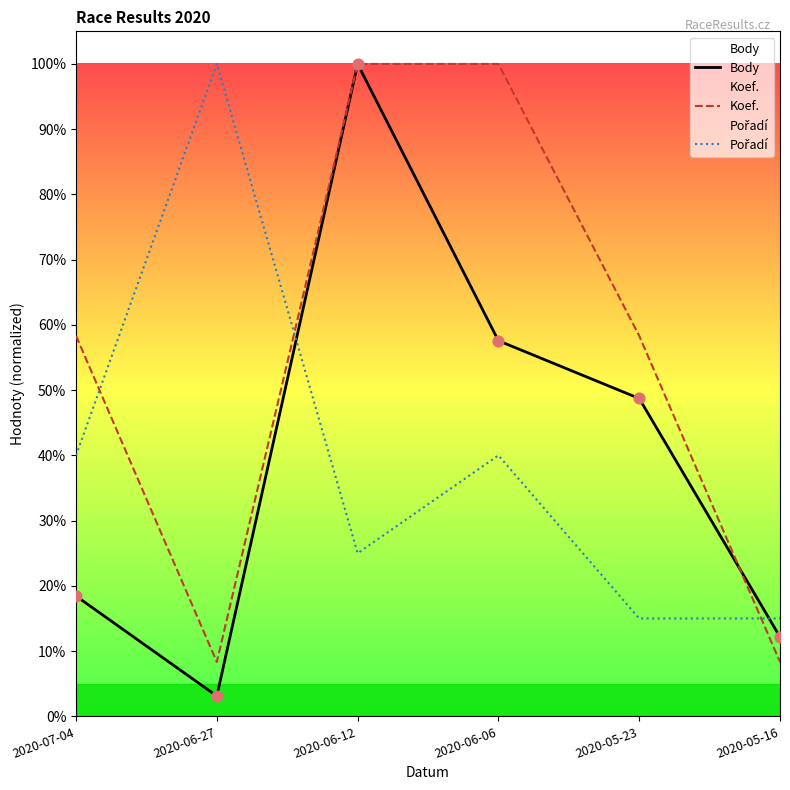

Which series reaches the minimum Y coordinate?

Body